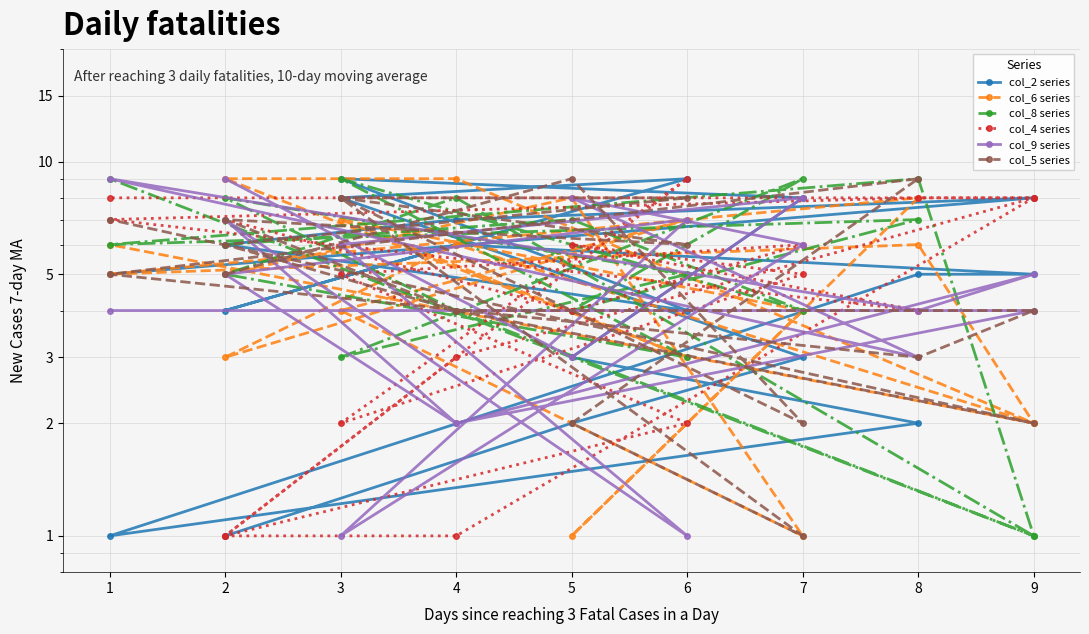

At which category does col_8 series reach its first local peak?

5